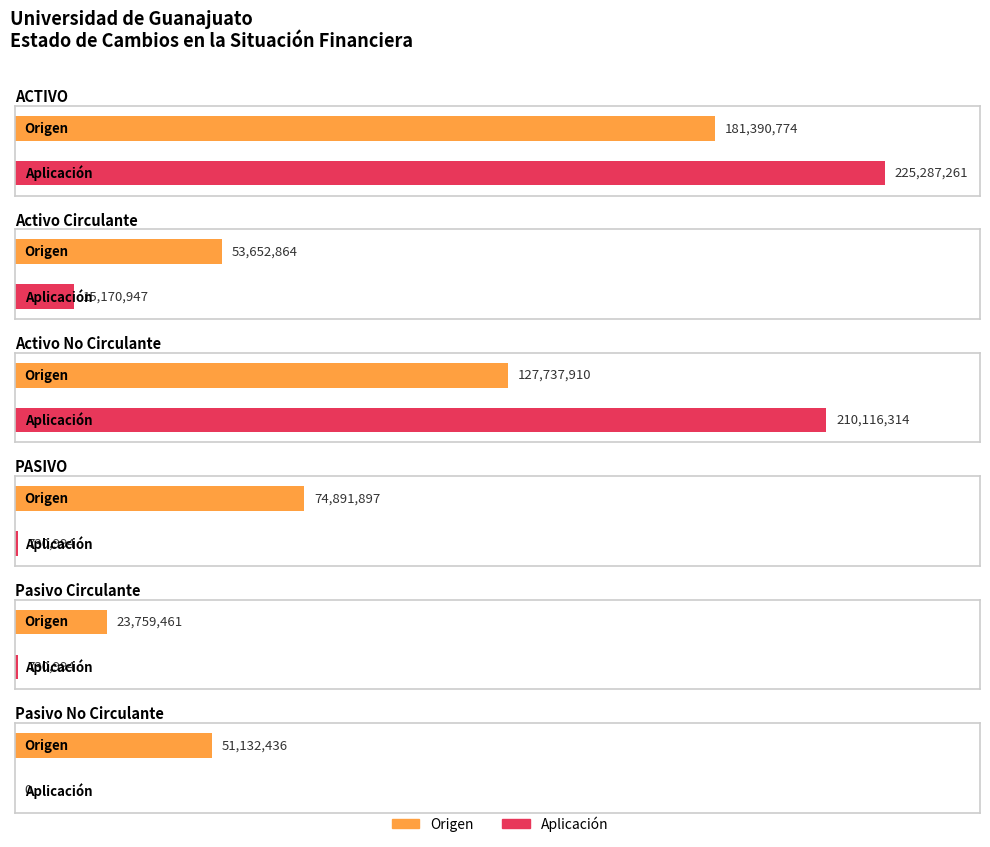

At which category does the chart reach its minimum across all series?

Pasivo No Circulante